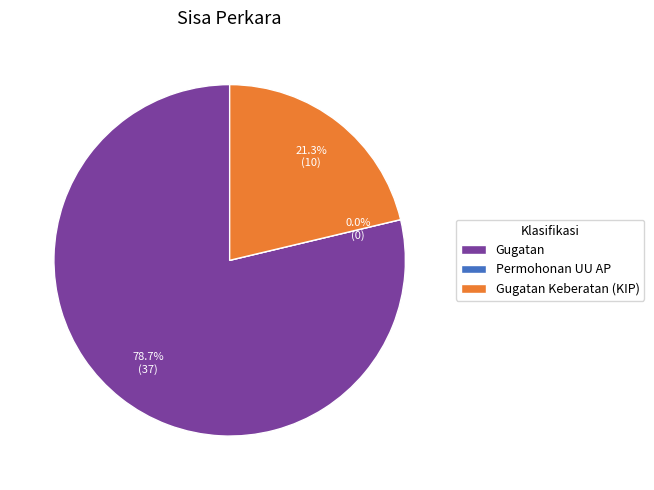

What is the total percentage of Permohonan UU AP and Gugatan Keberatan (KIP)?

21.3%